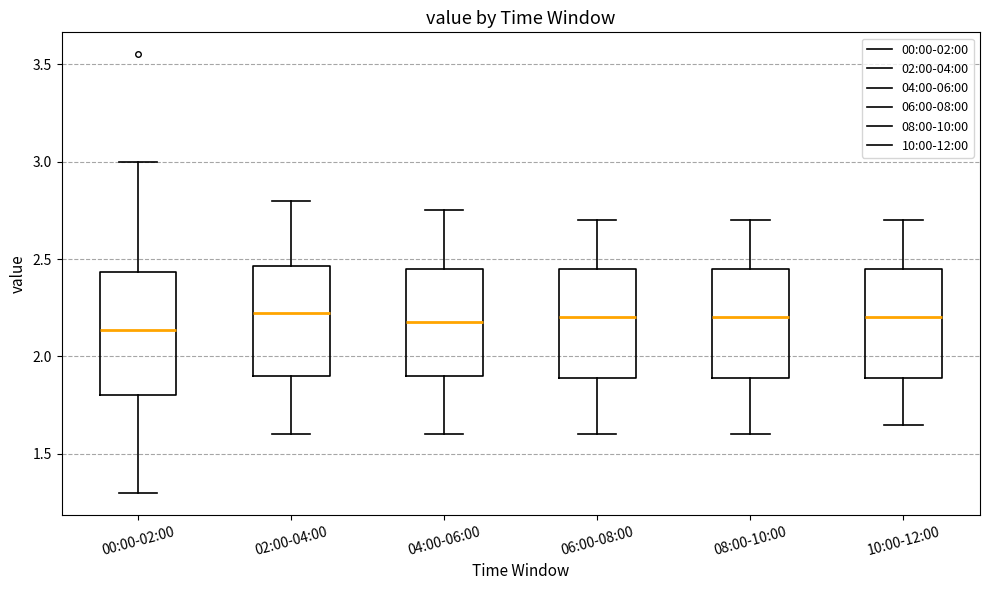

Reading left to right, transcribe this box plot: for each box, give where its median line is, the range the box spans, and where its two whiskers end, as read against the y-axis. The values are not printed on the chart, so give them approximately, as read against the axis.

00:00-02:00: median 2.15, box 1.80 to 2.45, whiskers 1.30 to 3.00
02:00-04:00: median 2.25, box 1.90 to 2.45, whiskers 1.60 to 2.80
04:00-06:00: median 2.20, box 1.90 to 2.45, whiskers 1.60 to 2.75
06:00-08:00: median 2.20, box 1.90 to 2.45, whiskers 1.60 to 2.70
08:00-10:00: median 2.20, box 1.90 to 2.45, whiskers 1.60 to 2.70
10:00-12:00: median 2.20, box 1.90 to 2.45, whiskers 1.65 to 2.70